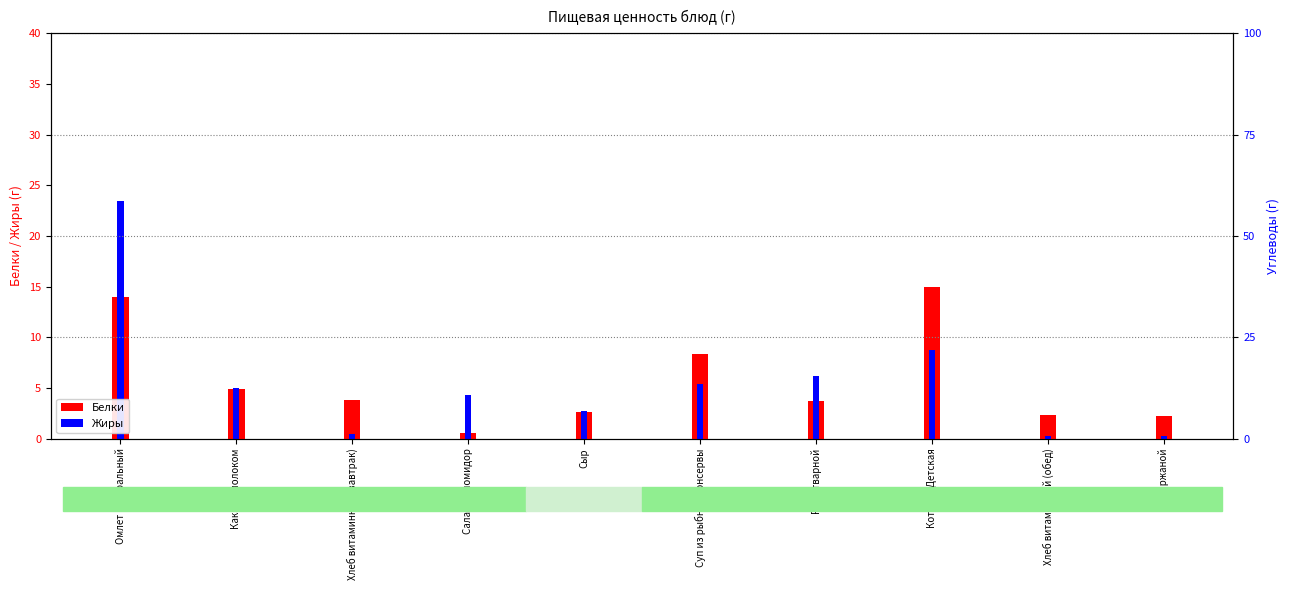

Between Хлеб витаминный (завтрак) and Хлеб ржаной, which series saw the biggest shift?

Белки